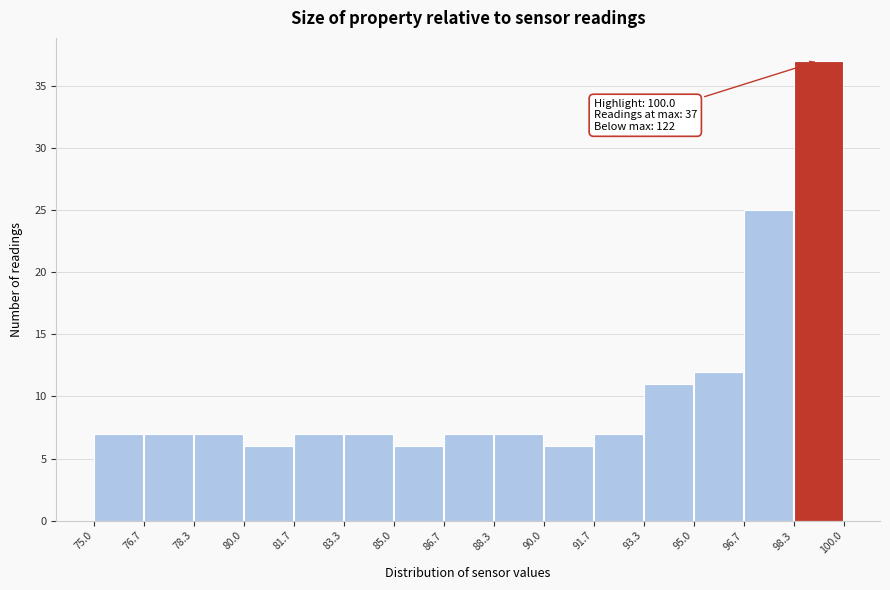

Which range on the x-axis has the tallest bar?

98.3 to 100.0